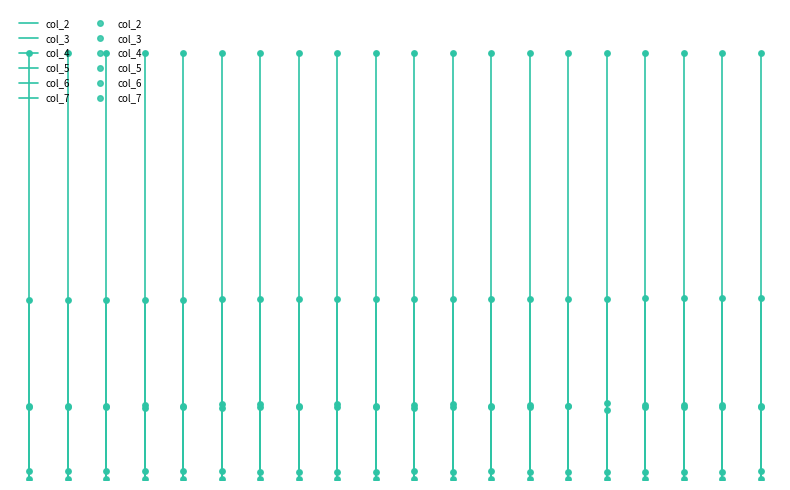

At how many categories does at least one series exceed 10323?

20